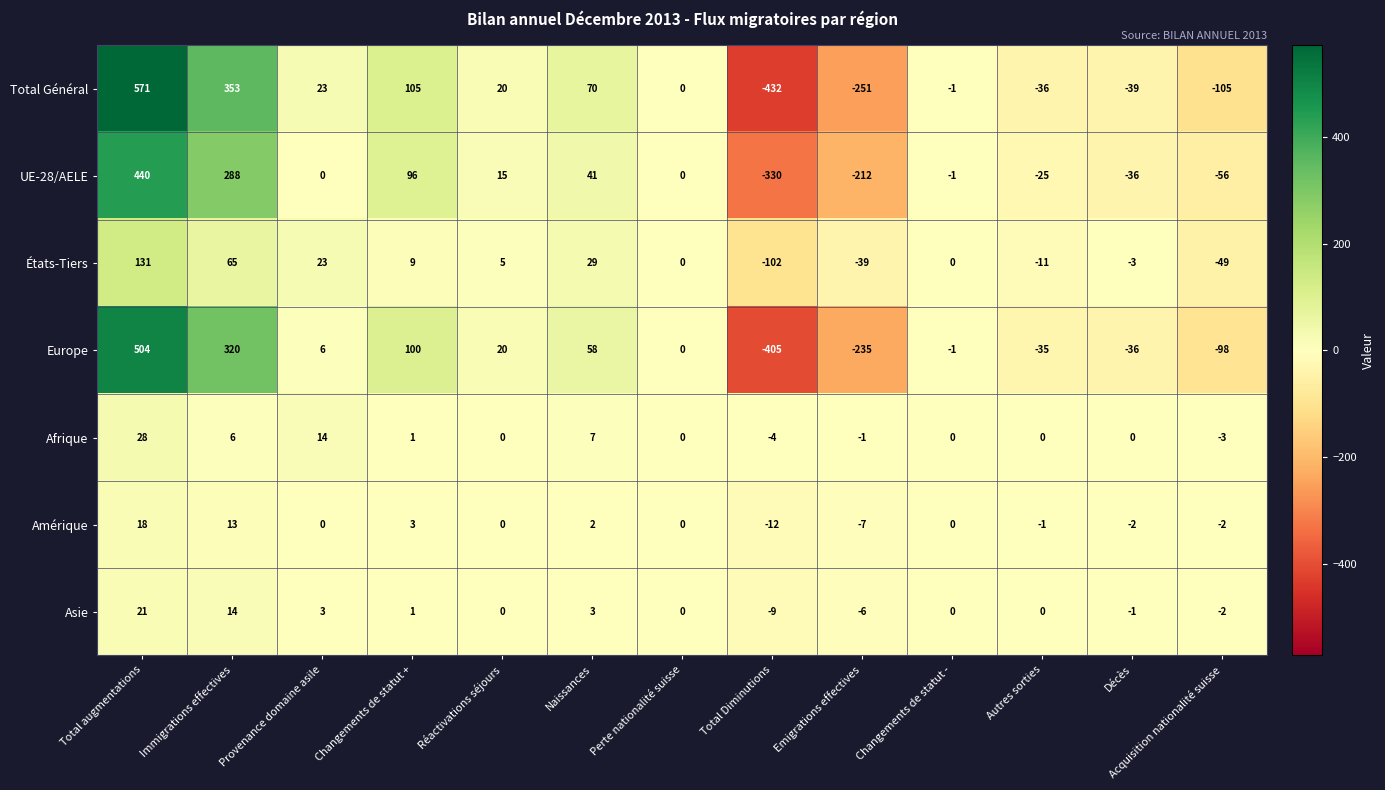

At which label does Asie reach its peak?

Total augmentations